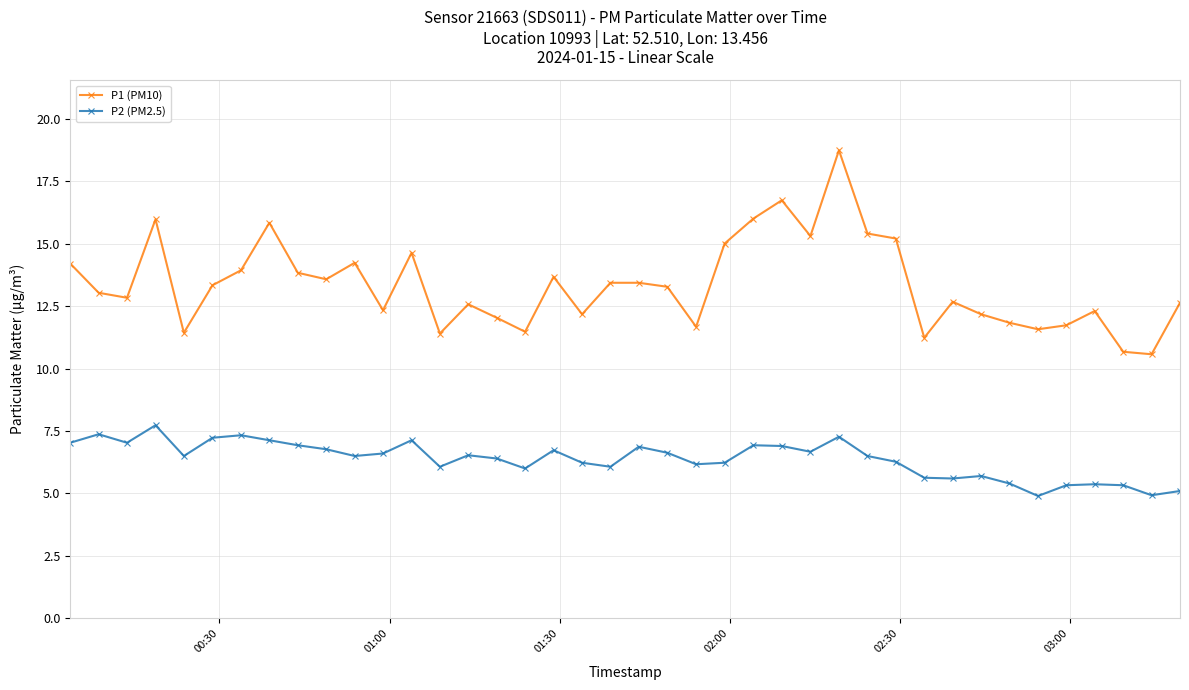

What is the average value of the P1 (PM10) series?

13.3